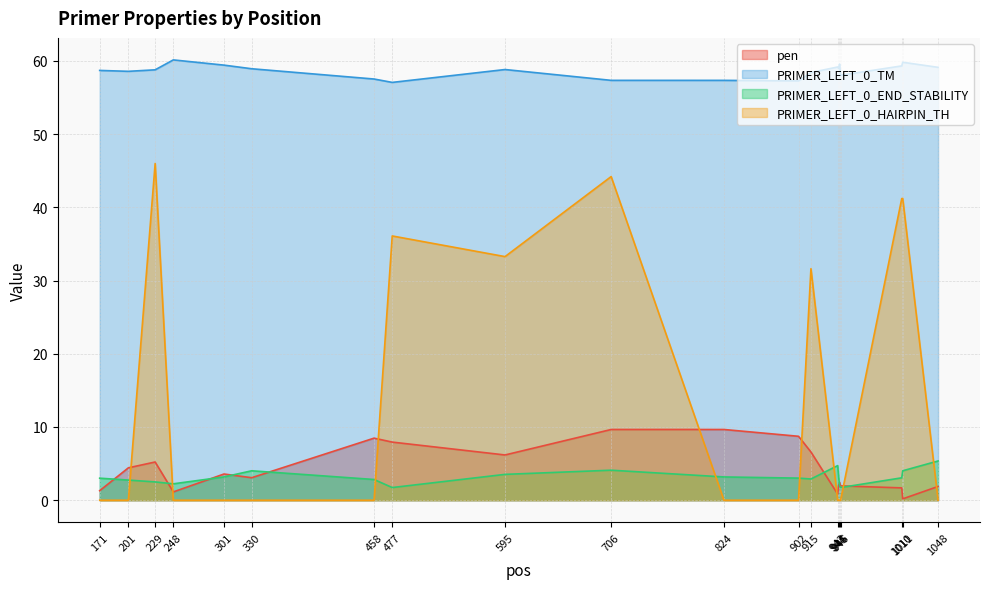

Reading left to right, transcribe all the data shown in this chart.

pen: 171=1.3	201=4.4	229=5.2	248=1.1	301=3.6	330=3.1	458=8.5	477=7.9	595=6.2	706=9.7	824=9.7	902=8.7	915=6.6	943=0.8	944=2.0	945=2.4	946=2.0	1010=1.7	1011=0.2	1048=1.9
PRIMER_LEFT_0_TM: 171=58.7	201=58.6	229=58.8	248=60.1	301=59.4	330=58.9	458=57.5	477=57.1	595=58.8	706=57.3	824=57.3	902=57.3	915=58.4	943=59.2	944=59.0	945=59.6	946=58.0	1010=59.3	1011=59.8	1048=59.1
PRIMER_LEFT_0_END_STABILITY: 171=3.0	201=2.8	229=2.5	248=2.2	301=3.2	330=4.0	458=2.8	477=1.7	595=3.5	706=4.1	824=3.2	902=3.0	915=2.9	943=4.7	944=3.1	945=1.9	946=1.7	1010=3.1	1011=4.0	1048=5.4
PRIMER_LEFT_0_HAIRPIN_TH: 171=0.0	201=0.0	229=46.0	248=0.0	301=0.0	330=0.0	458=0.0	477=36.1	595=33.3	706=44.2	824=0.0	902=0.0	915=31.6	943=0.0	944=0.0	945=0.0	946=0.0	1010=41.2	1011=41.2	1048=0.0